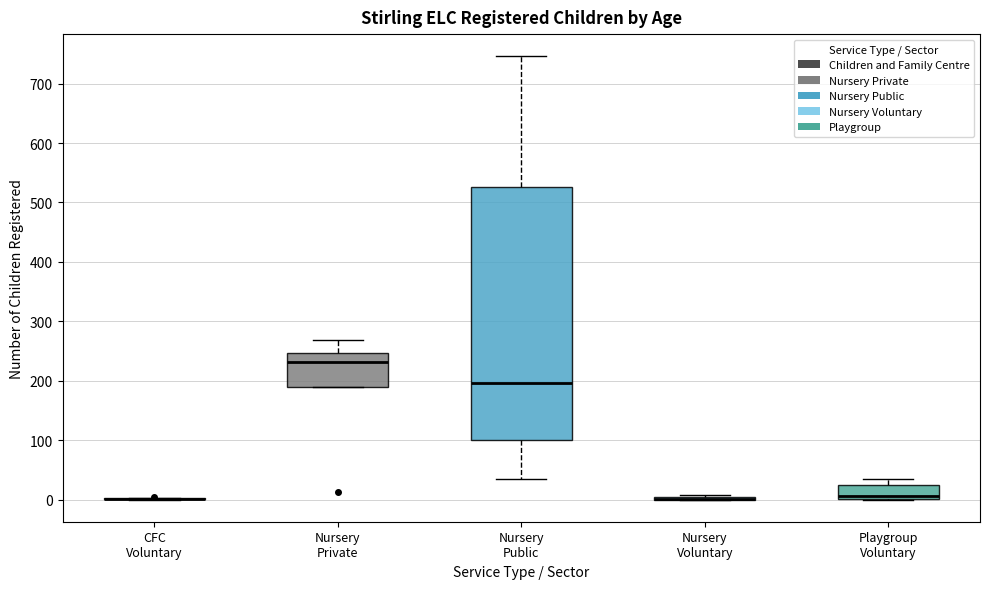

Which box is the tallest, from its lower edge to its upper edge?

Nursery Public